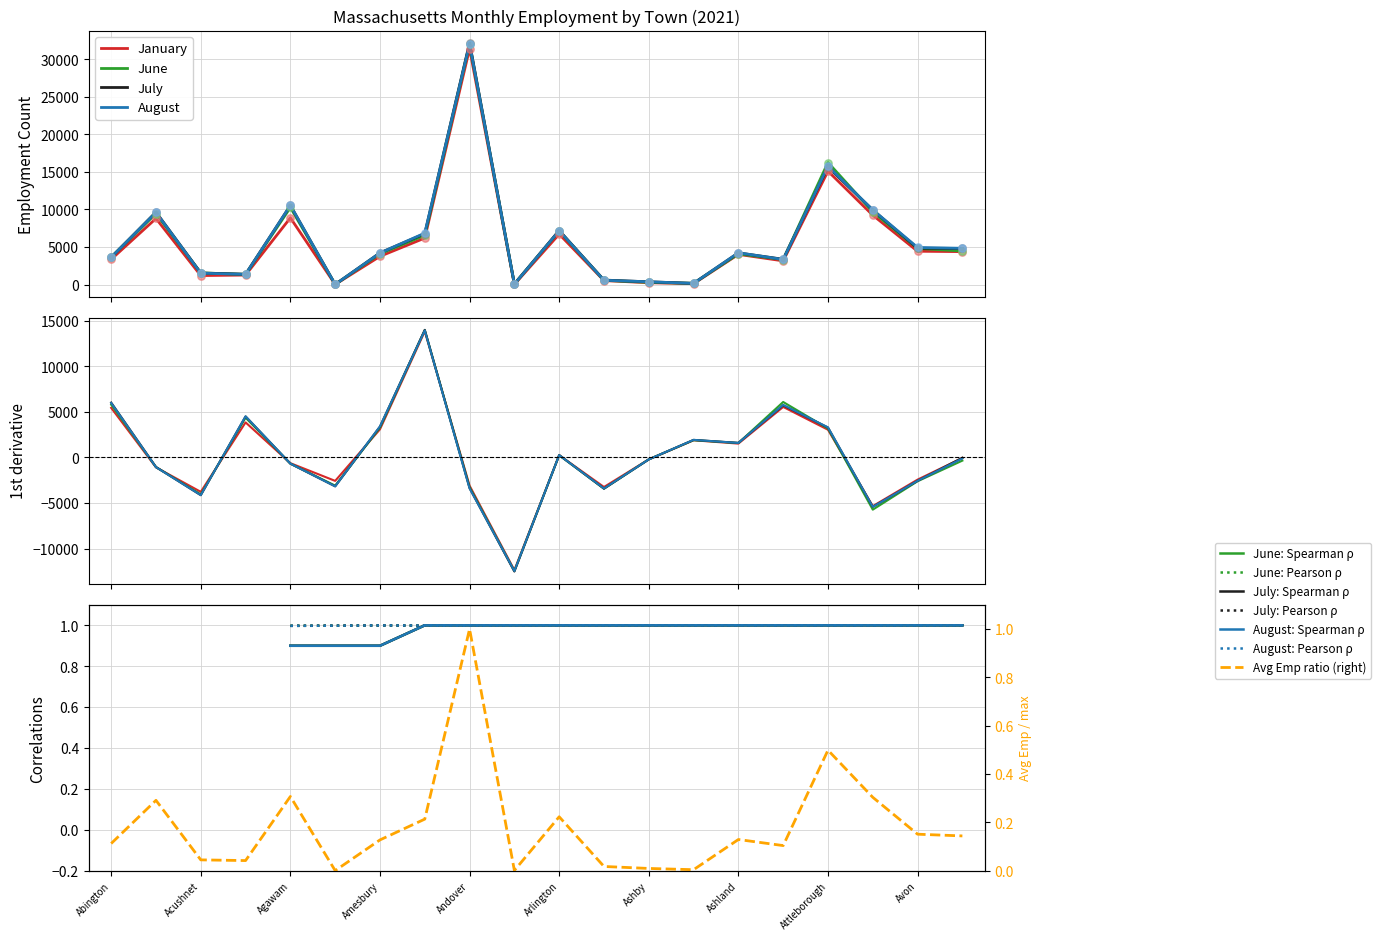

Which series reaches the maximum Y coordinate?

July